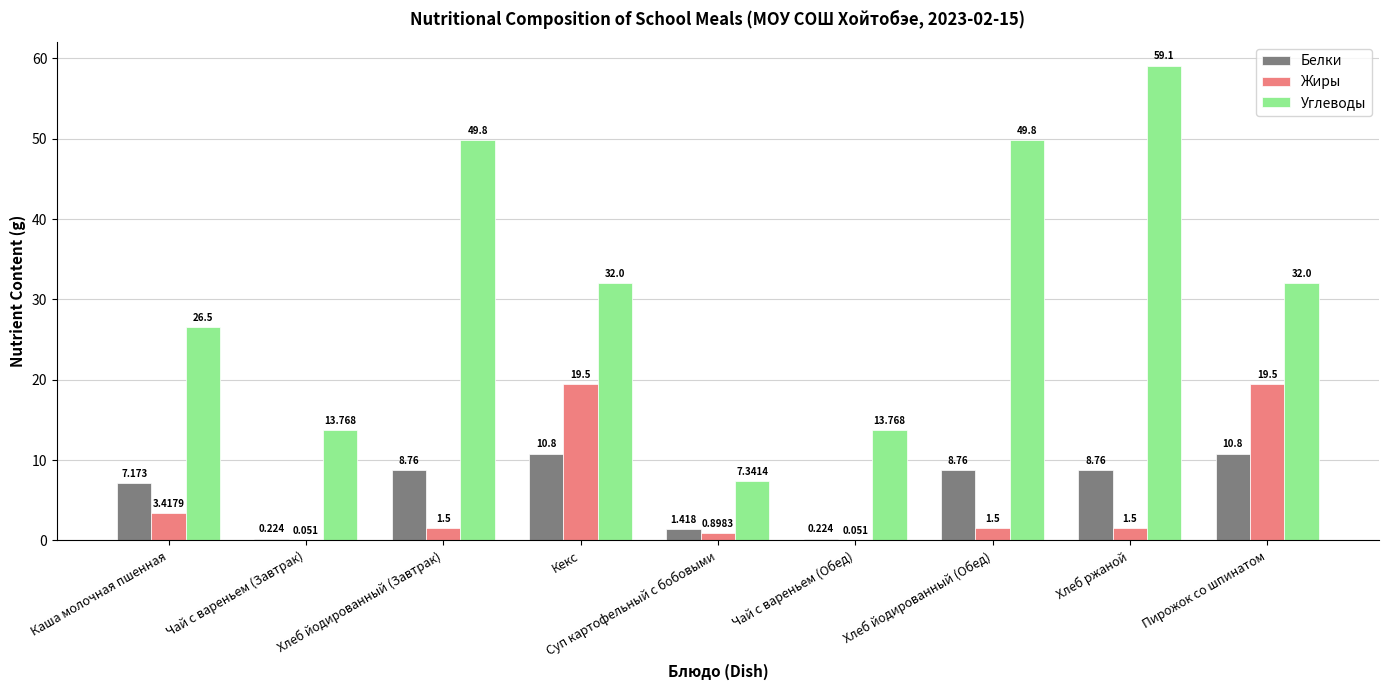

Which series changed the most between Суп картофельный с бобовыми and Пирожок со шпинатом?

Углеводы